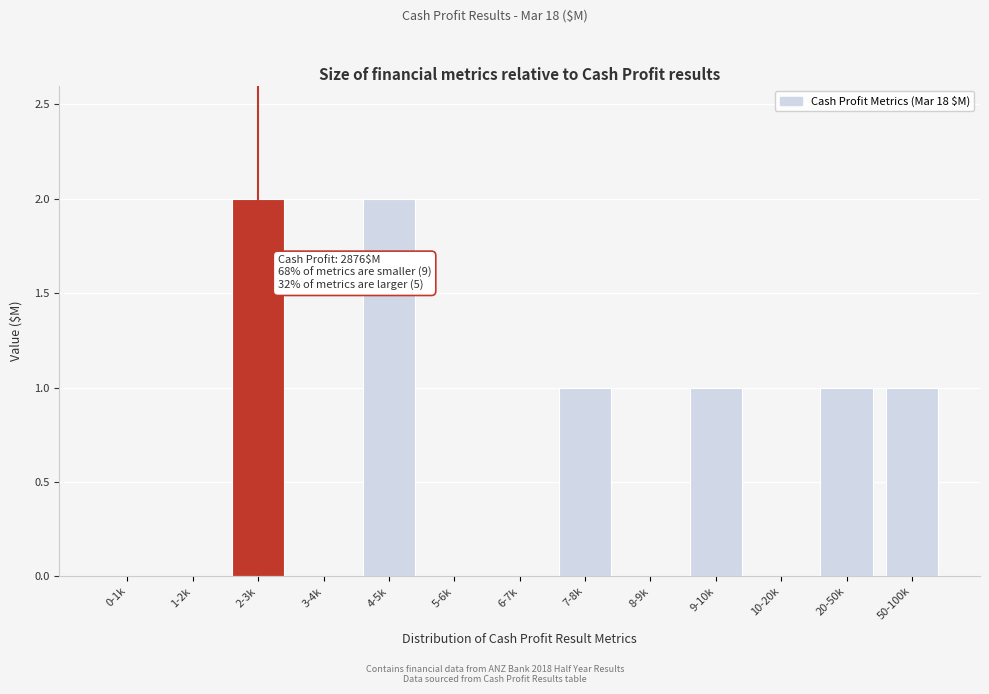

Reading left to right, transcribe all the data shown in this chart.

0-1k=0	1-2k=0	2-3k=2	3-4k=0	4-5k=2	5-6k=0	6-7k=0	7-8k=1	8-9k=0	9-10k=1	10-20k=0	20-50k=1	50-100k=1